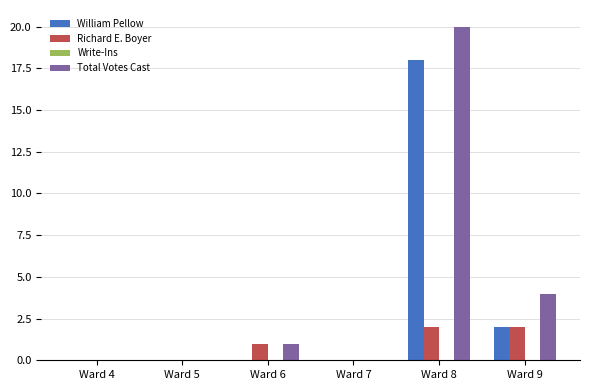

True or false: William Pellow has a value of 18 at Ward 8.

True